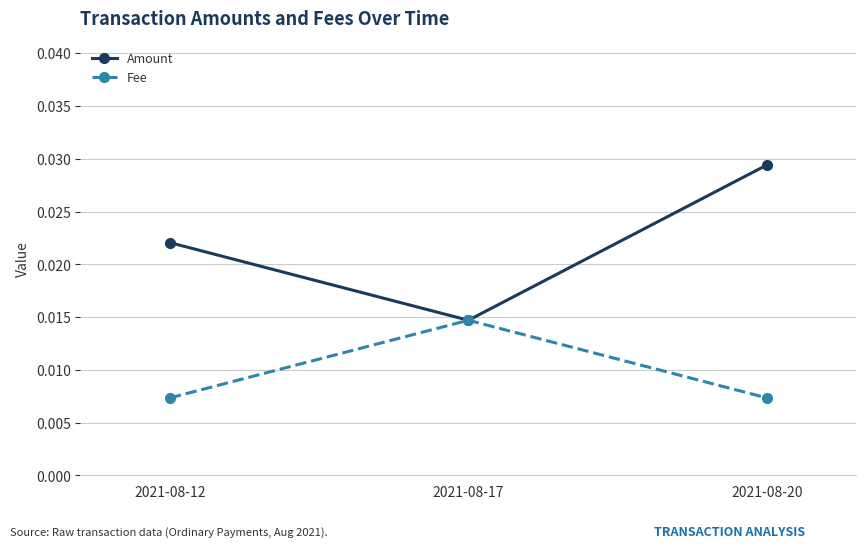

Which category has the highest value in the Fee series?

2021-08-17